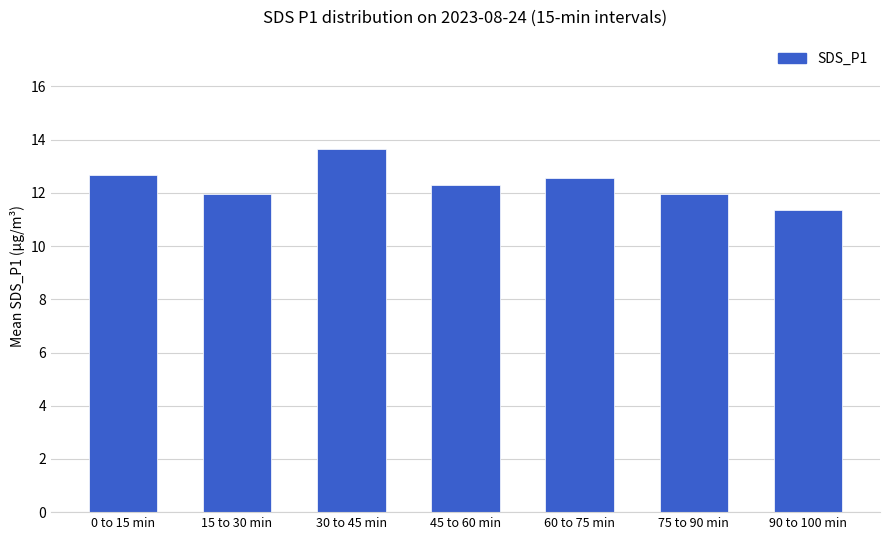

At which category does the chart reach its peak across all series?

30 to 45 min